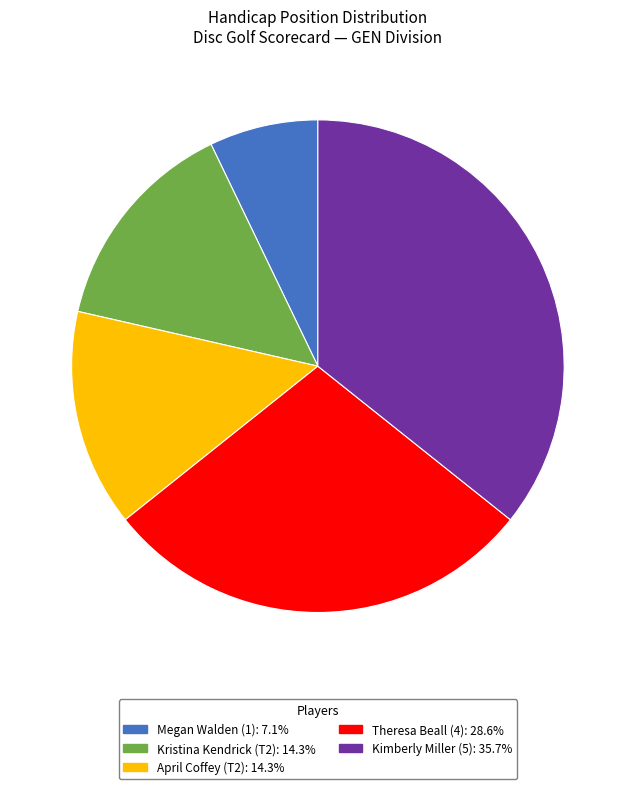

Is the sum of Theresa Beall (4): 28.6% and Megan Walden (1): 7.1% greater than half?

No